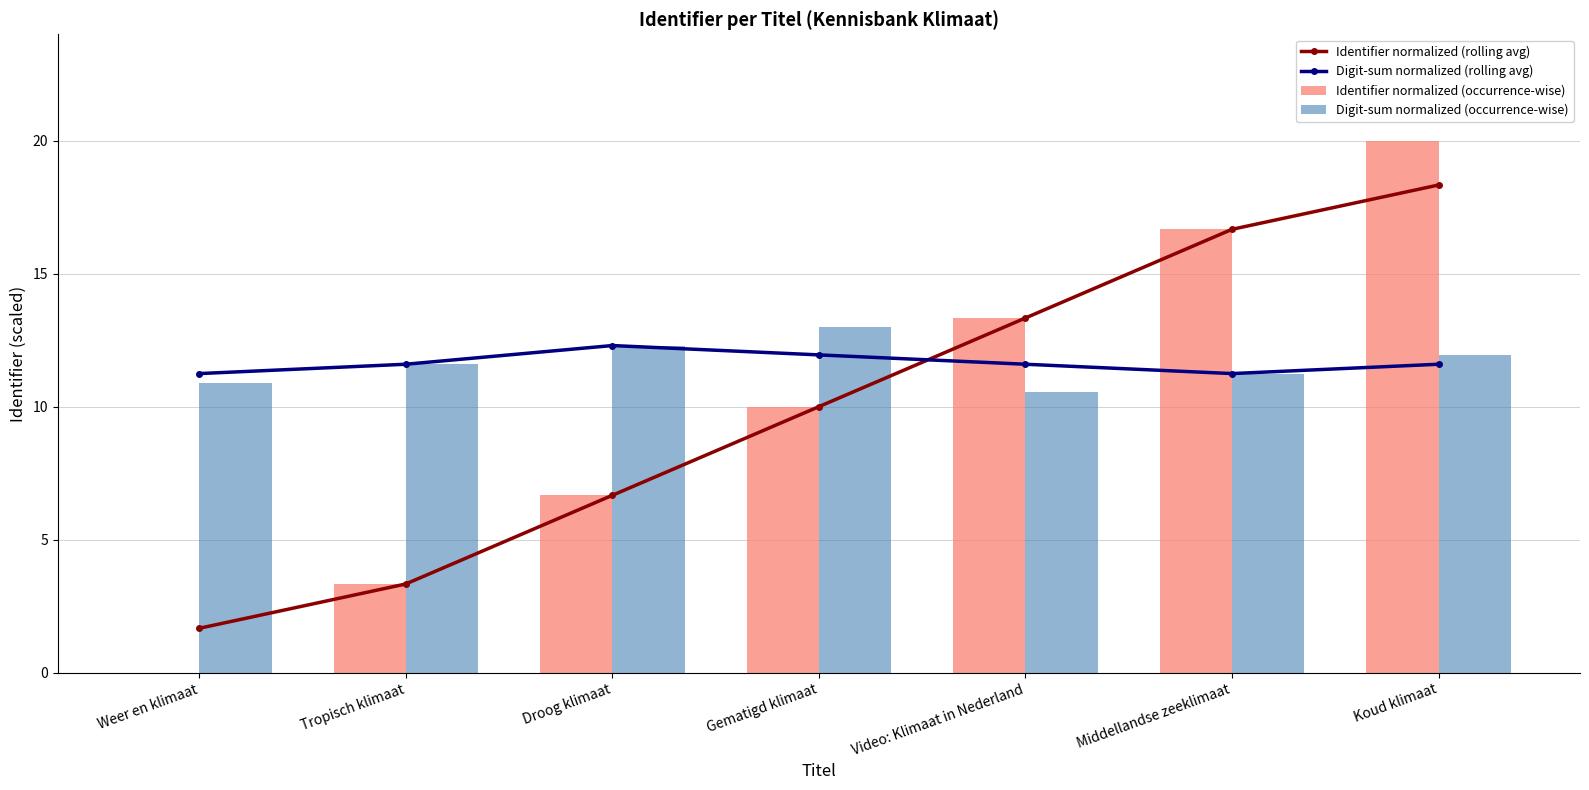

What is the total value across all series at Middellandse zeeklimaat?

55.8